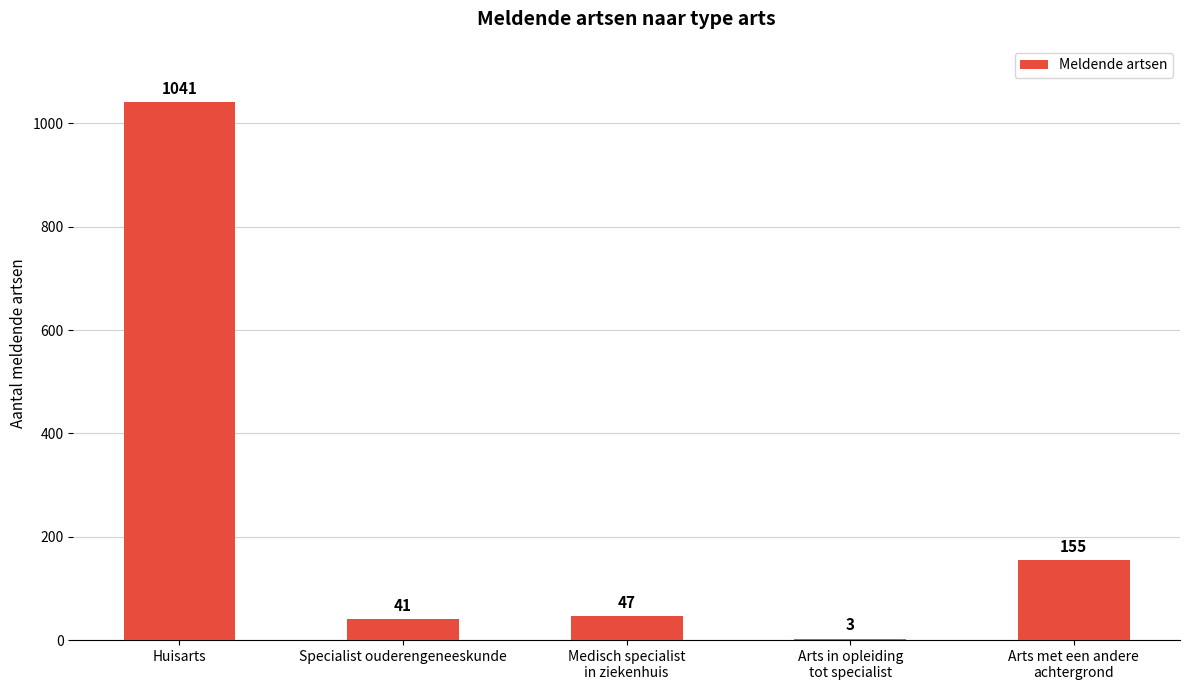

Approximately how many times larger is the value at Arts met een andere
achtergrond compared to Arts in opleiding
tot specialist?

51.7